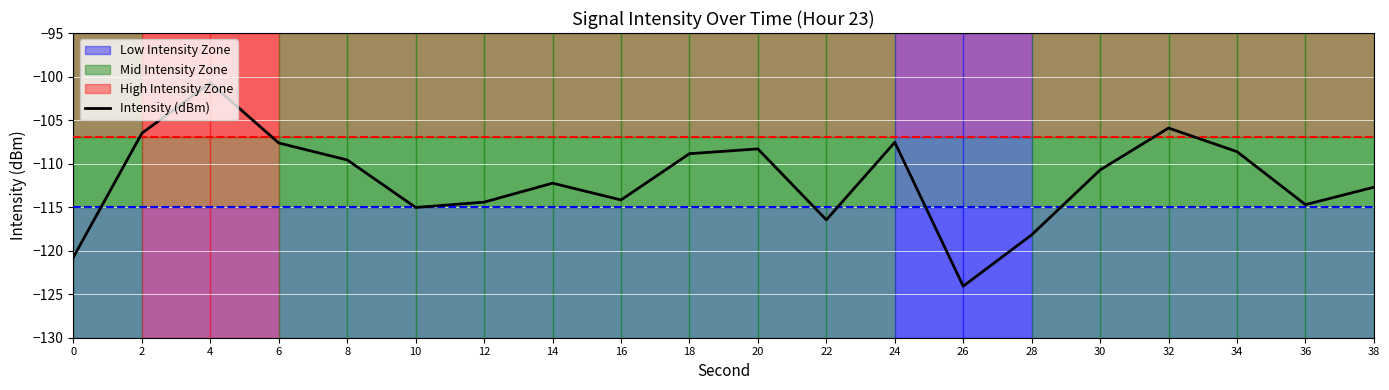

What is the value of the 14th point from the left?

-124.1